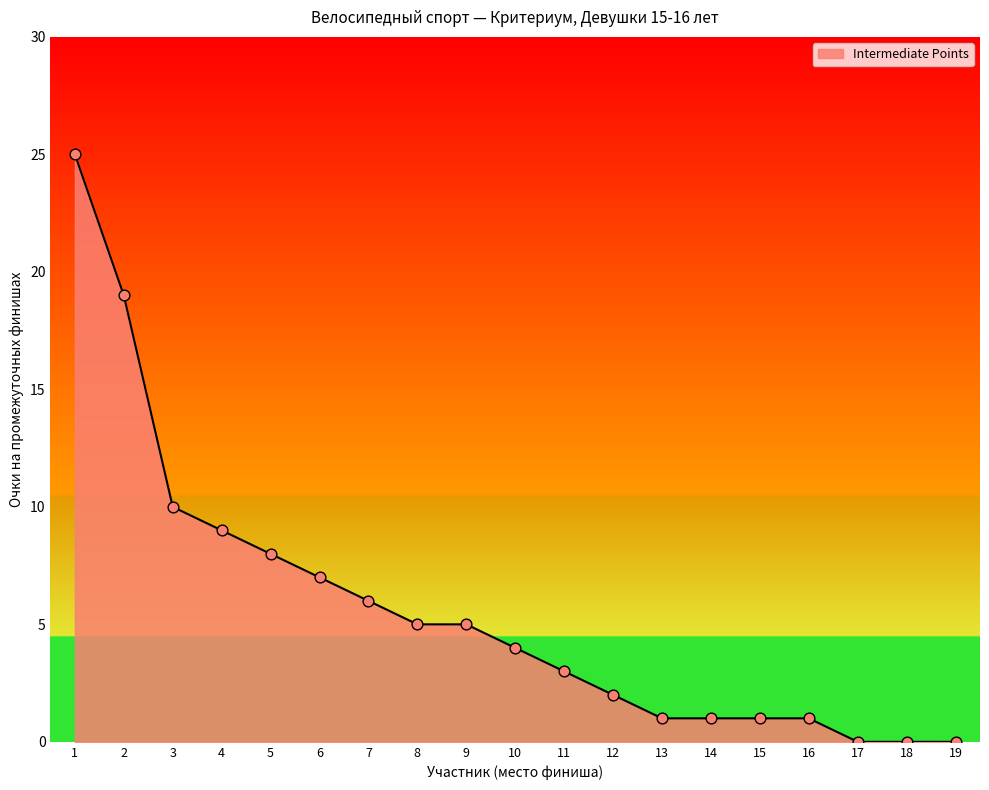

Which has a higher value, 13 or 11?

11